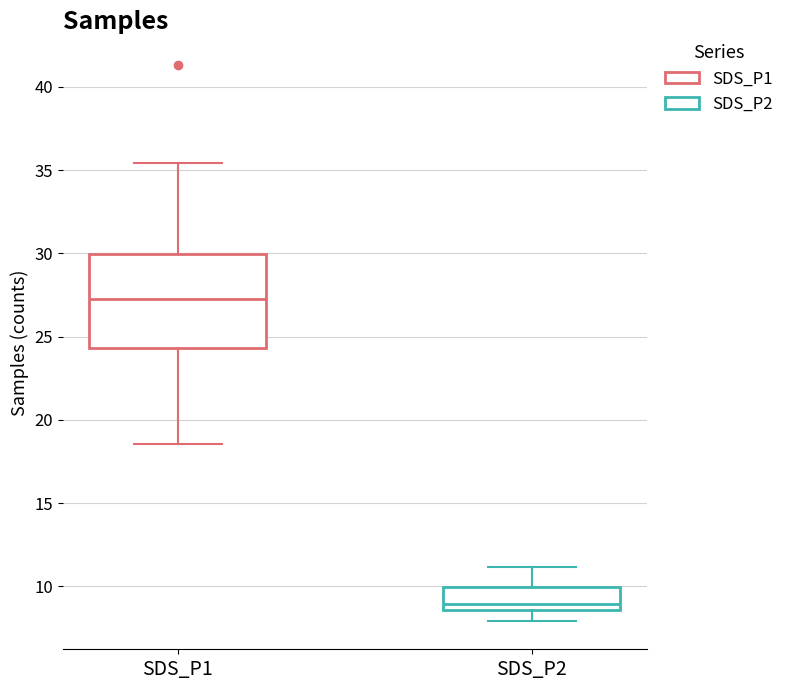

Reading left to right, transcribe this box plot: for each box, give where its median line is, the range the box spans, and where its two whiskers end, as read against the y-axis. The values are not printed on the chart, so give them approximately, as read against the axis.

SDS_P1: median 27.0, box 24.5 to 30.0, whiskers 18.5 to 35.5
SDS_P2: median 9.0, box 8.5 to 10.0, whiskers 8.0 to 11.0